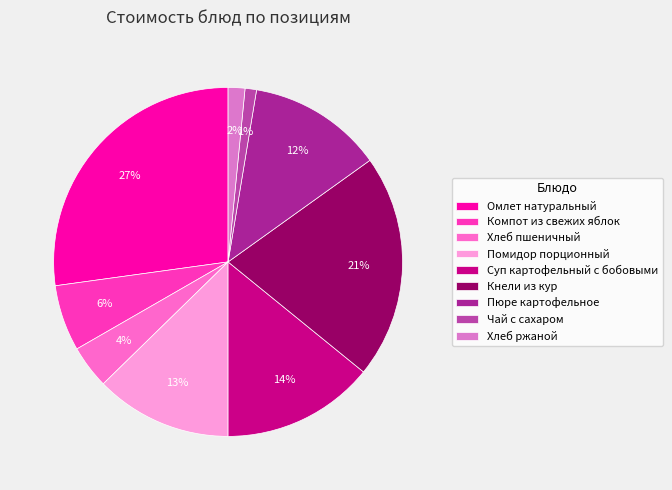

To the nearest percent, what is the difference between the largest and smallest slice percentages?

26%